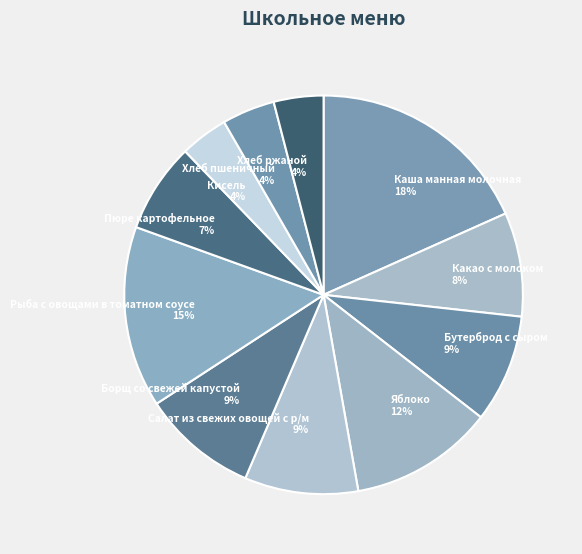

Is the sum of Хлеб пшеничный and Яблоко greater than half?

No